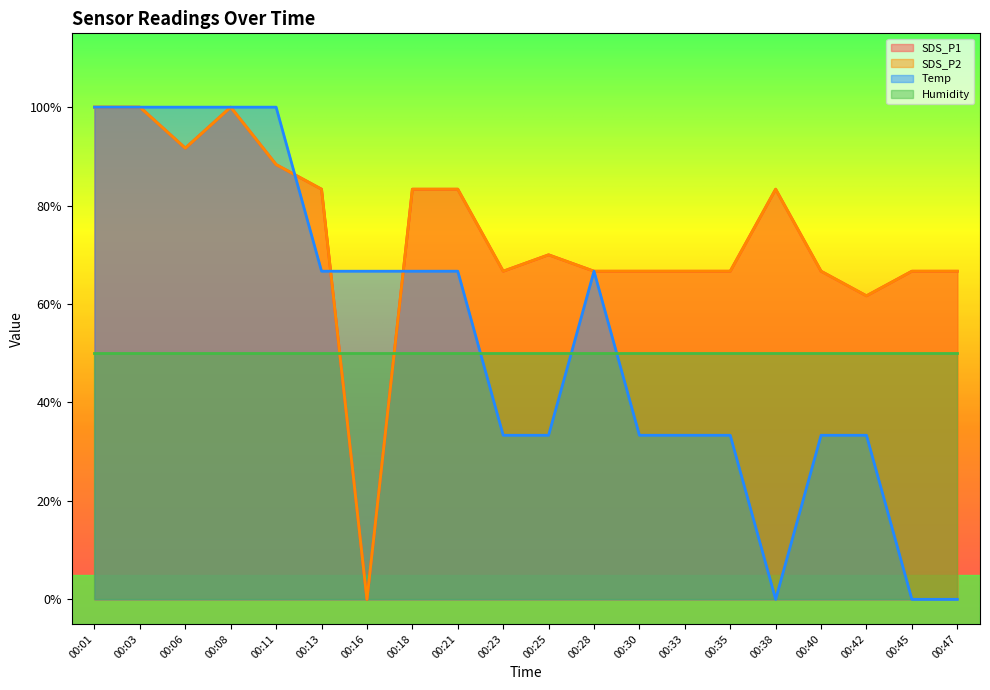

What is the difference between the maximum and second lowest values in the Temp series?

1.0